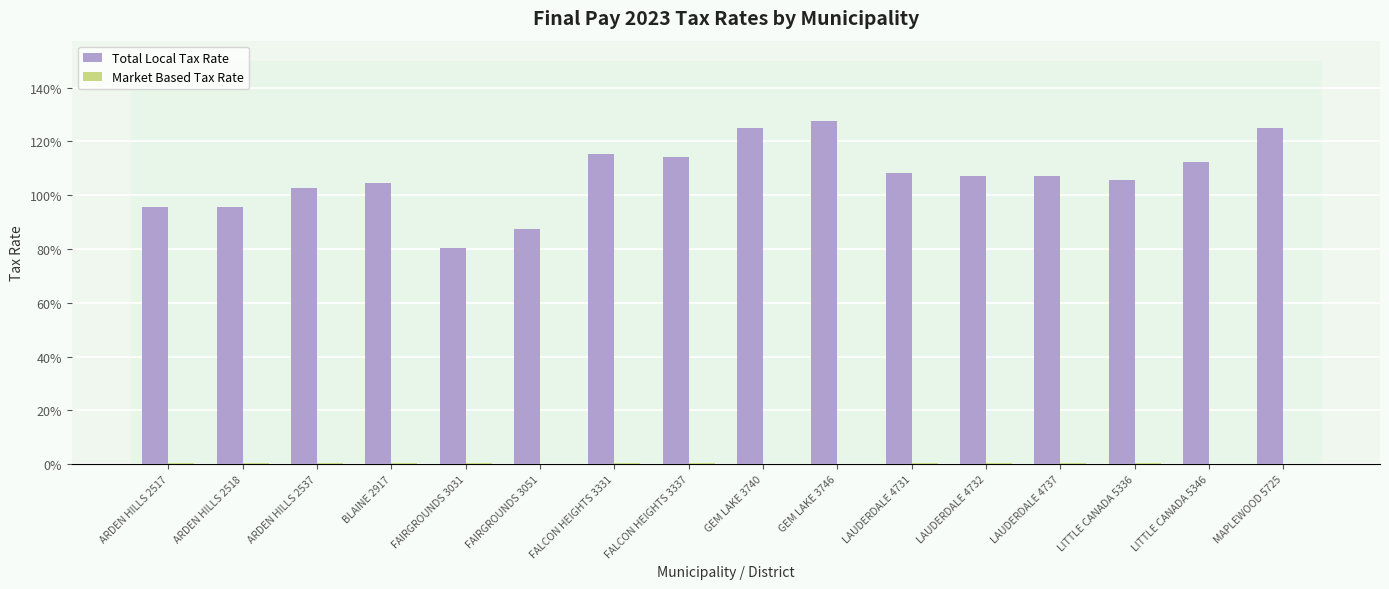

Does the chart contain stacked bars?

No